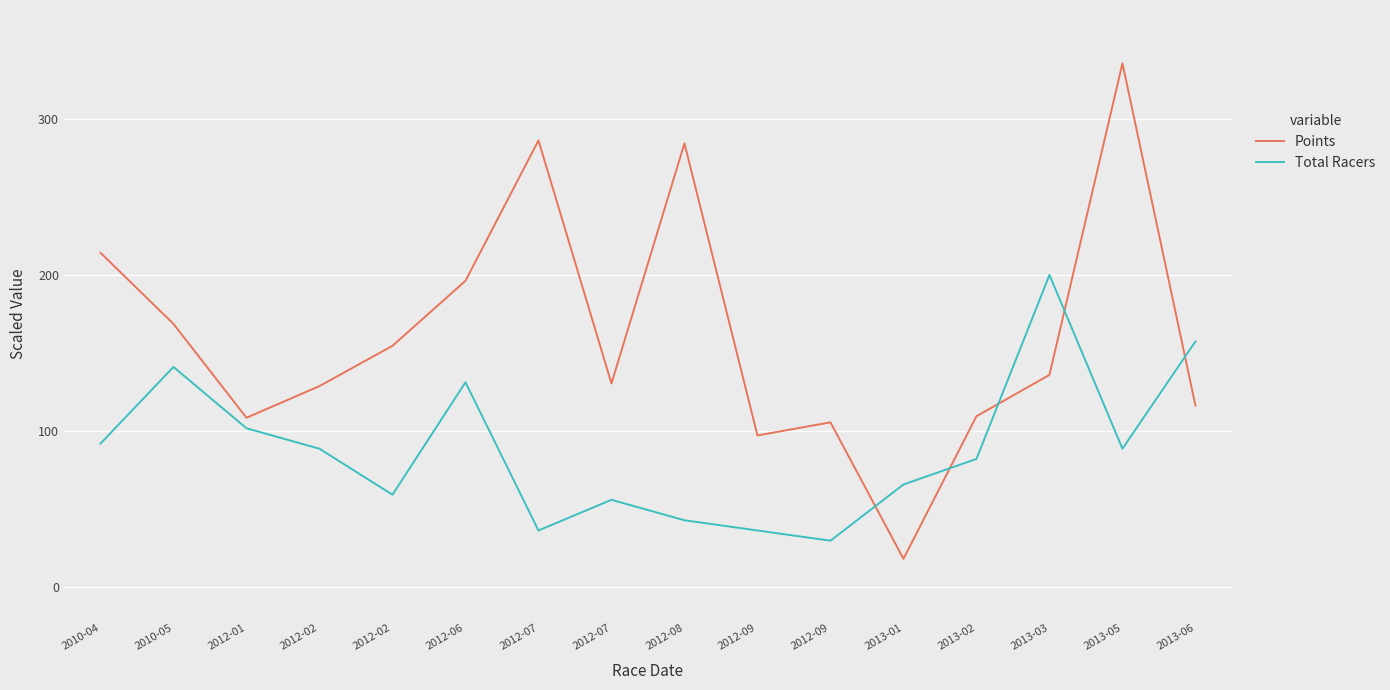

Reading left to right, extract all data points from this chart.

Points: 2010-04=214.3	2010-05=168.6	2012-01=108.4	2012-02=128.7	2012-02=154.5	2012-06=196.2	2012-07=286.3	2012-07=130.4	2012-08=284.5	2012-09=97.0	2012-09=105.4	2013-01=17.9	2013-02=109.4	2013-03=135.9	2013-05=335.8	2013-06=116.2
Total Racers: 2010-04=91.8	2010-05=141.0	2012-01=101.6	2012-02=88.5	2012-02=59.0	2012-06=131.1	2012-07=36.1	2012-07=55.7	2012-08=42.6	2012-09=36.1	2012-09=29.5	2013-01=65.6	2013-02=82.0	2013-03=200.0	2013-05=88.5	2013-06=157.4